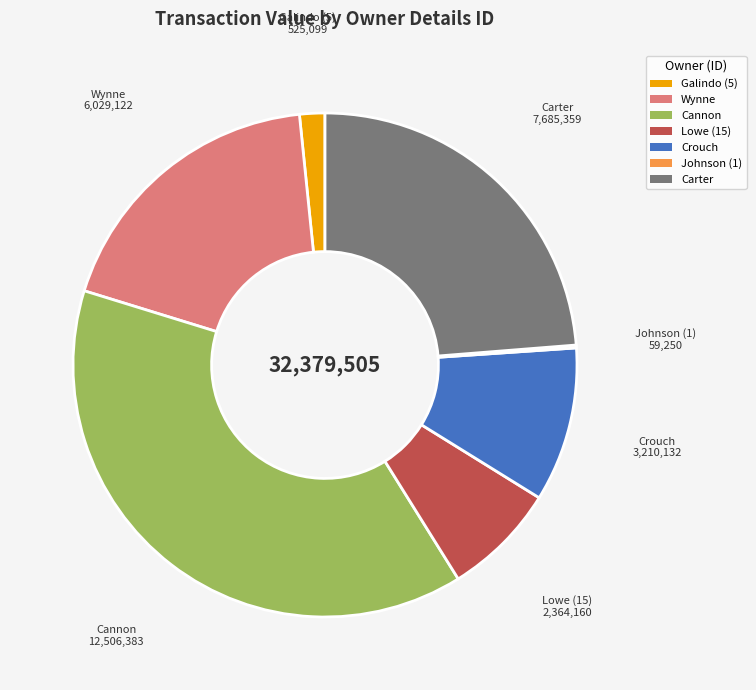

Does any single category account for the majority?

No